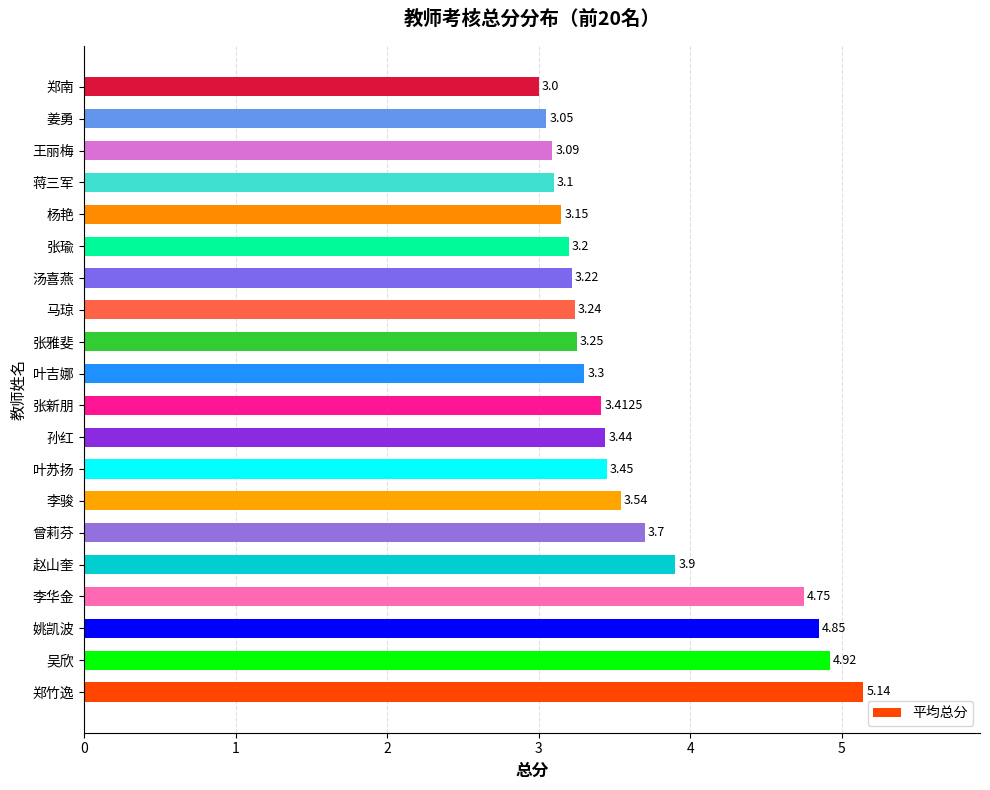

List the labels in order of value, largest first.

郑竹逸, 吴欣, 姚凯波, 李华金, 赵山奎, 曾莉芬, 李骏, 叶苏扬, 孙红, 张新朋, 叶吉娜, 张雅斐, 马琼, 汤喜燕, 张瑜, 杨艳, 蒋三军, 王丽梅, 姜勇, 郑南